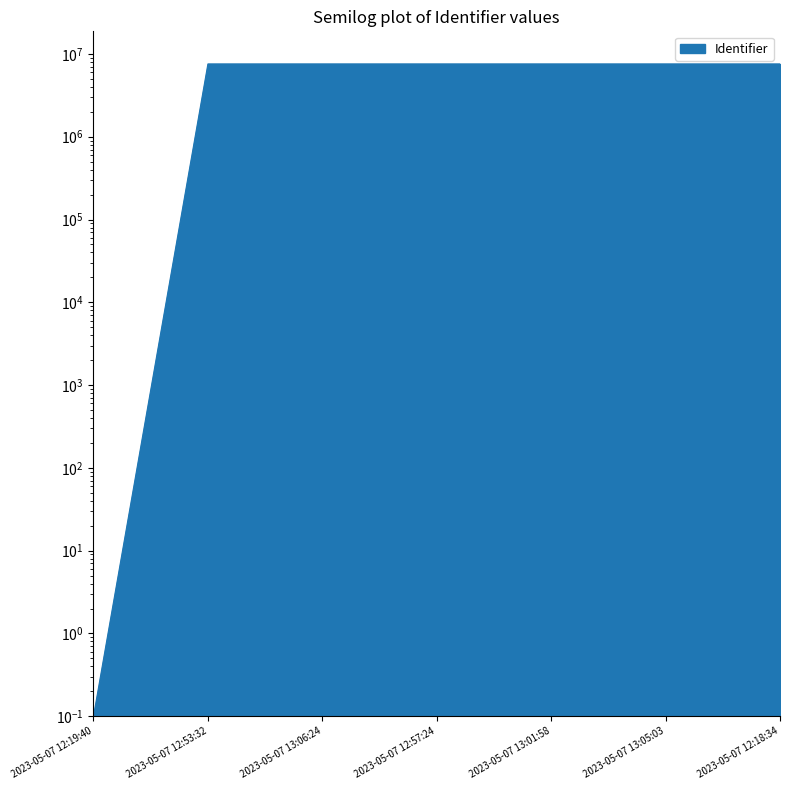

Does the chart have visible grid lines?

No